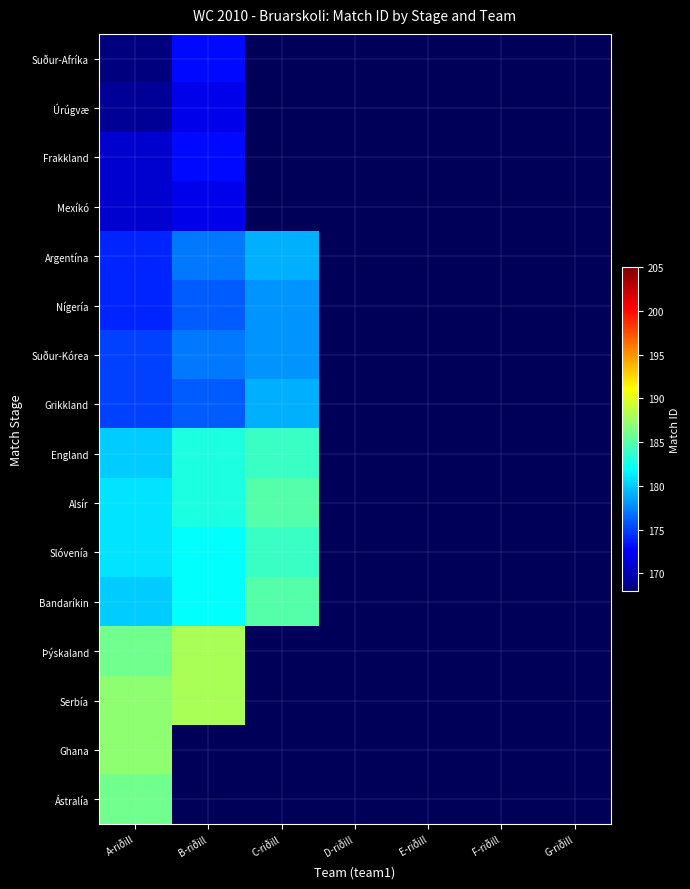

List the series in order of their overall mean, lowest first.

Suður-Afríka, Úrúgvæ, Frakkland, Mexíkó, Argentína, Nígería, Suður-Kórea, Grikkland, England, Alsír, Slóvenía, Bandaríkin, Þýskaland, Serbía, Ghana, Ástralía